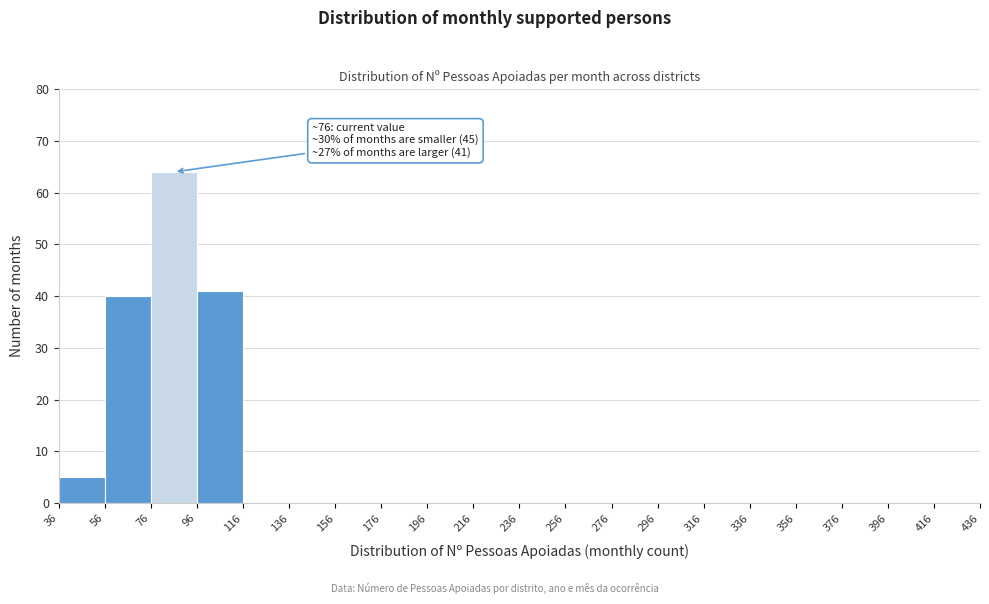

Which range on the x-axis has the tallest bar?

76 to 96